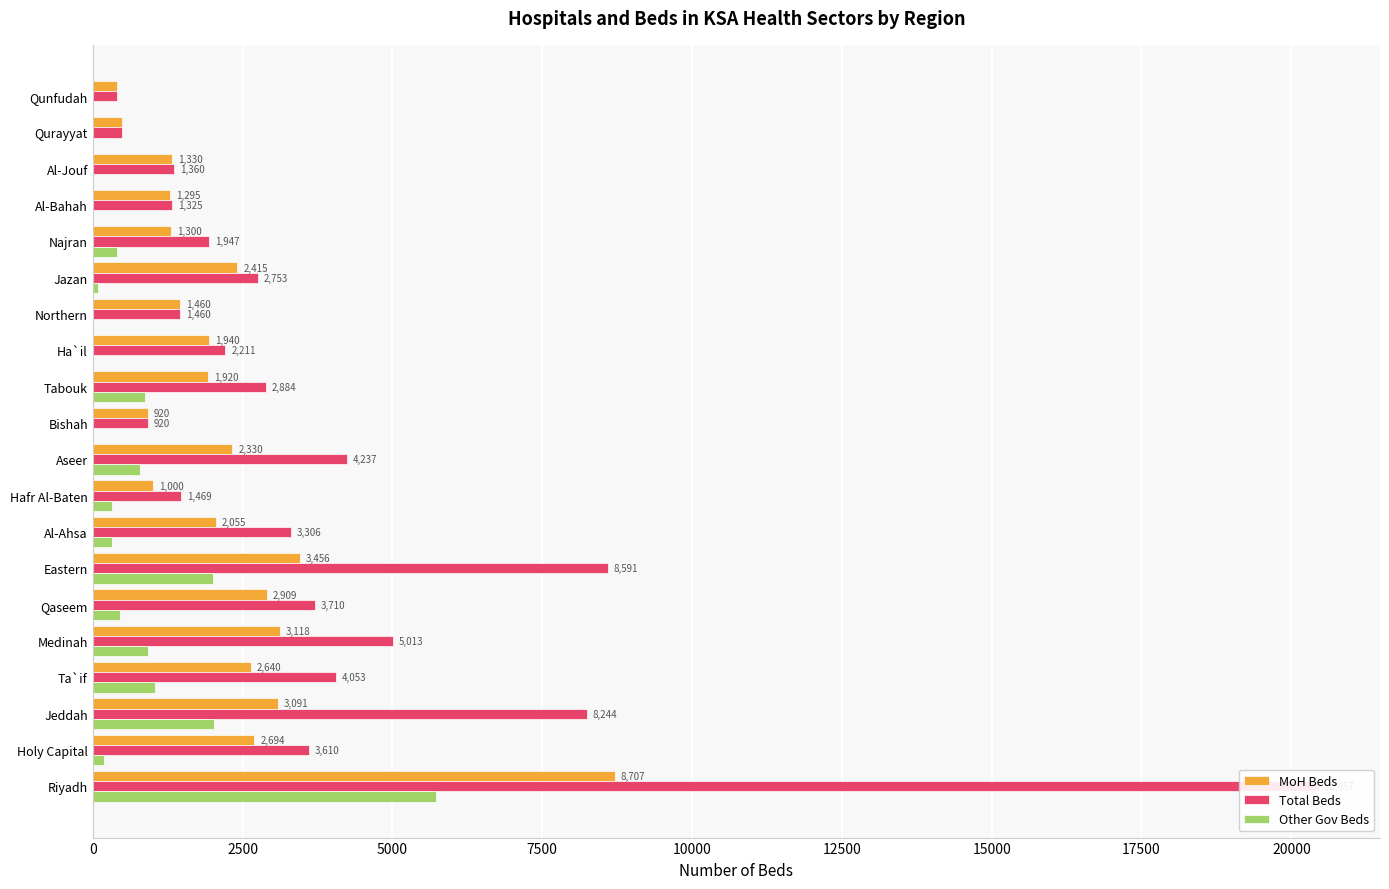

How many data points does each series have?

20